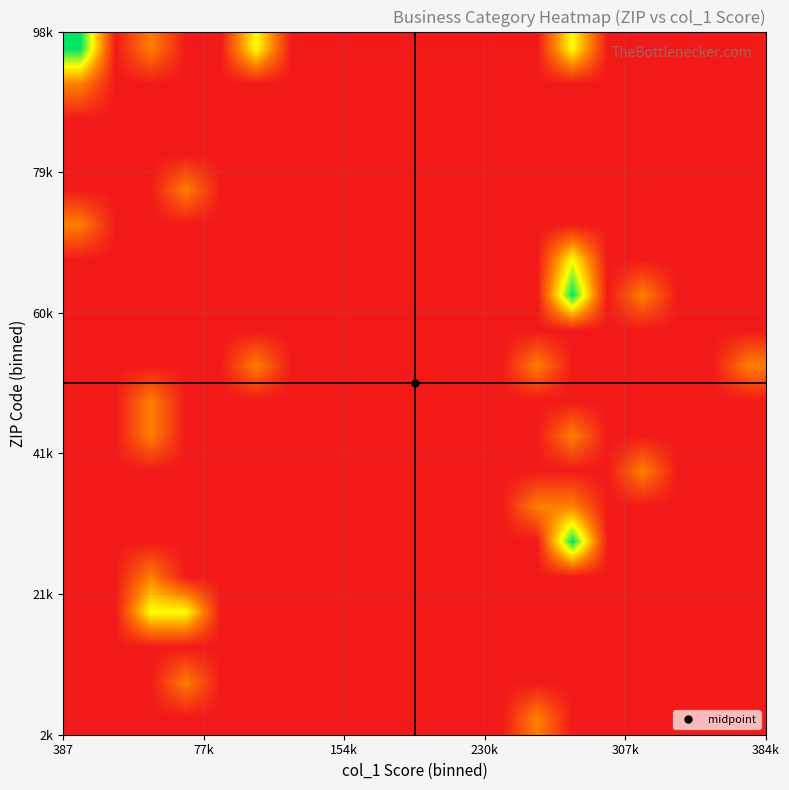

How many distinct data groups are displayed?

20